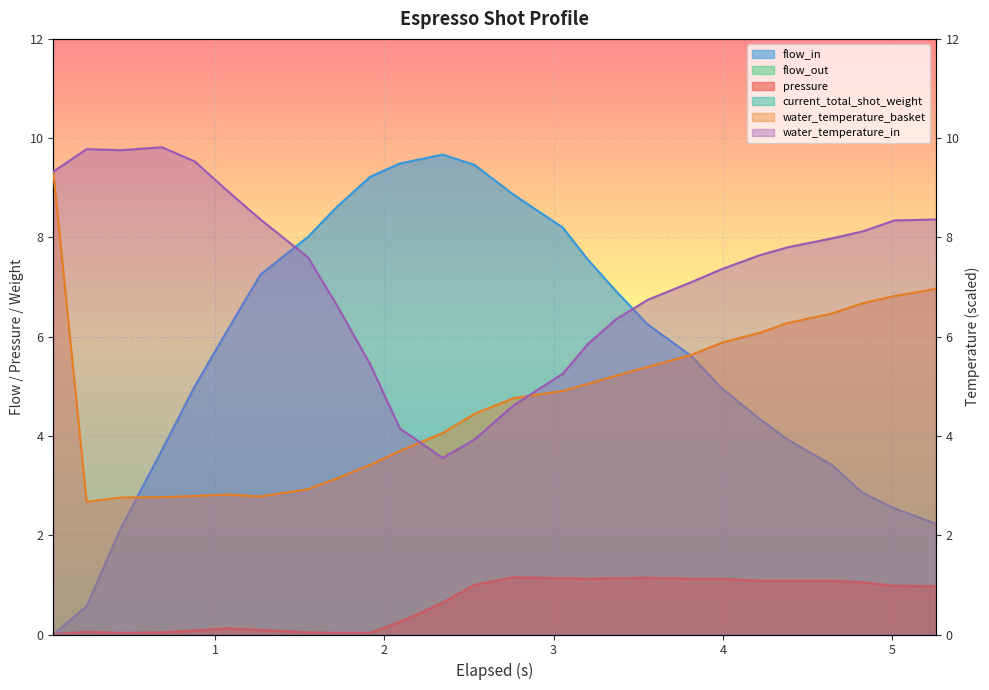

What is the average value of the water_temperature_basket series?

4.8